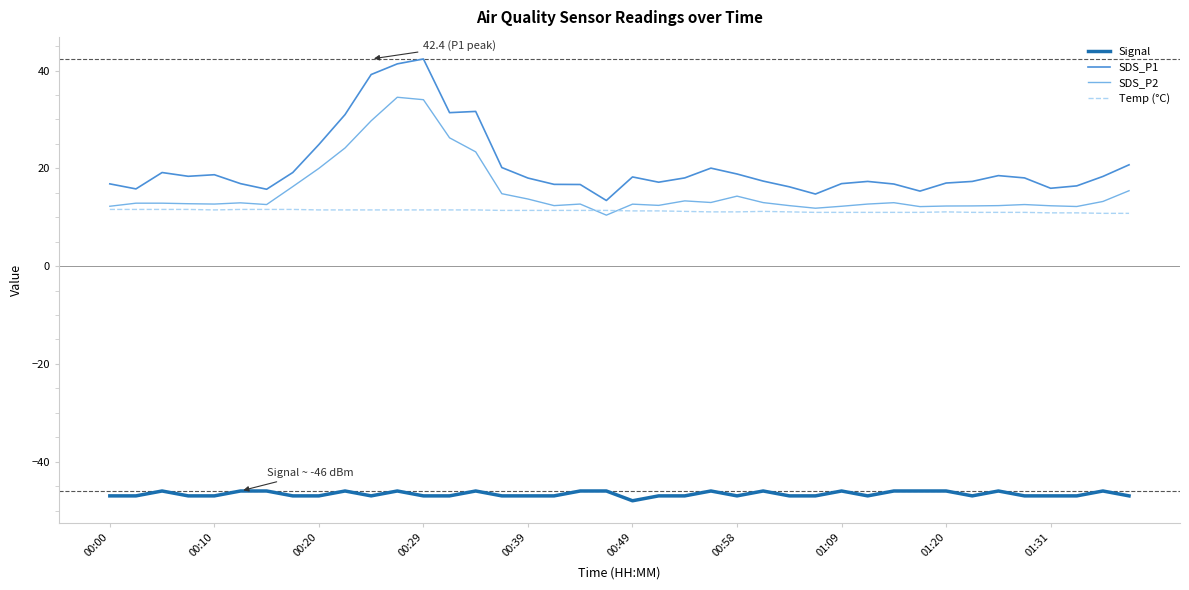

How many values in the SDS_P1 series are below 18?

19